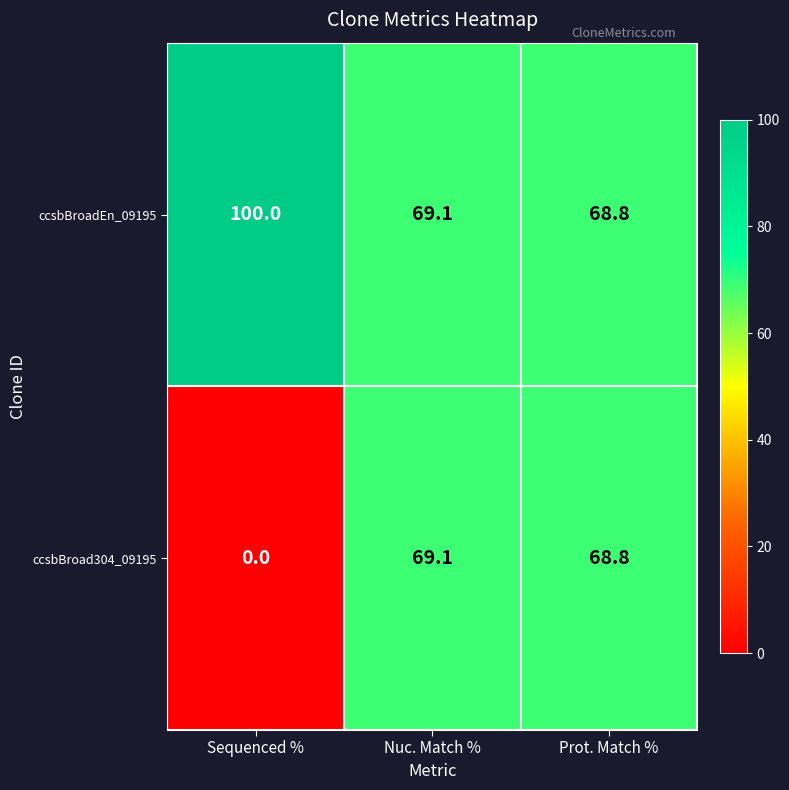

True or false: ccsbBroad304_09195 has a value of 122.7 at Prot. Match %.

False